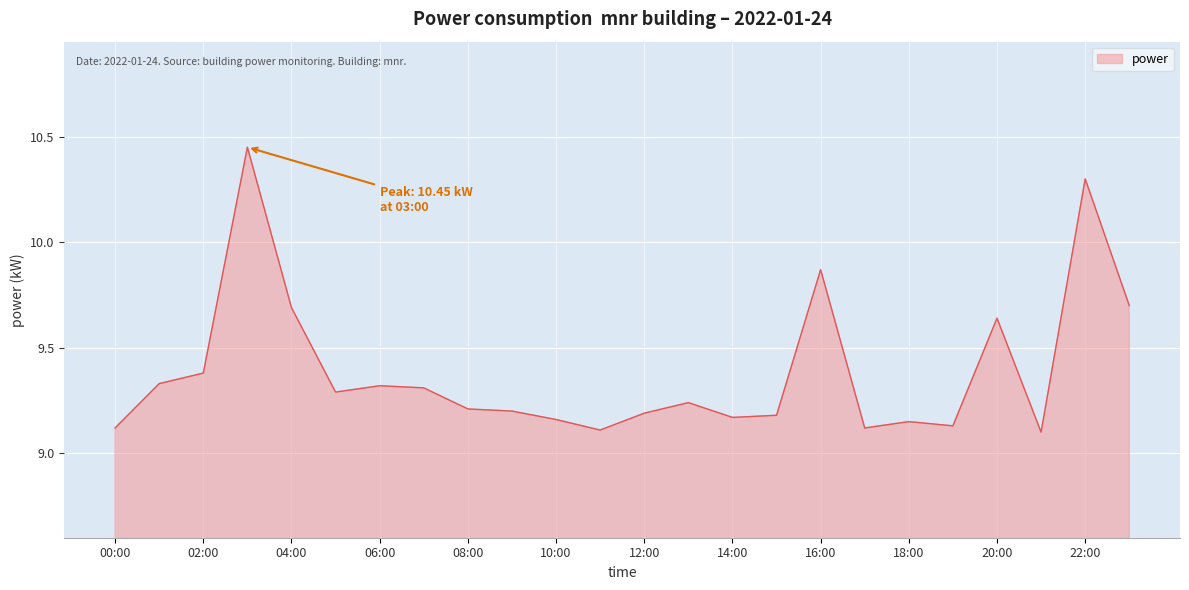

Does the chart display data point markers on the line(s)?

No